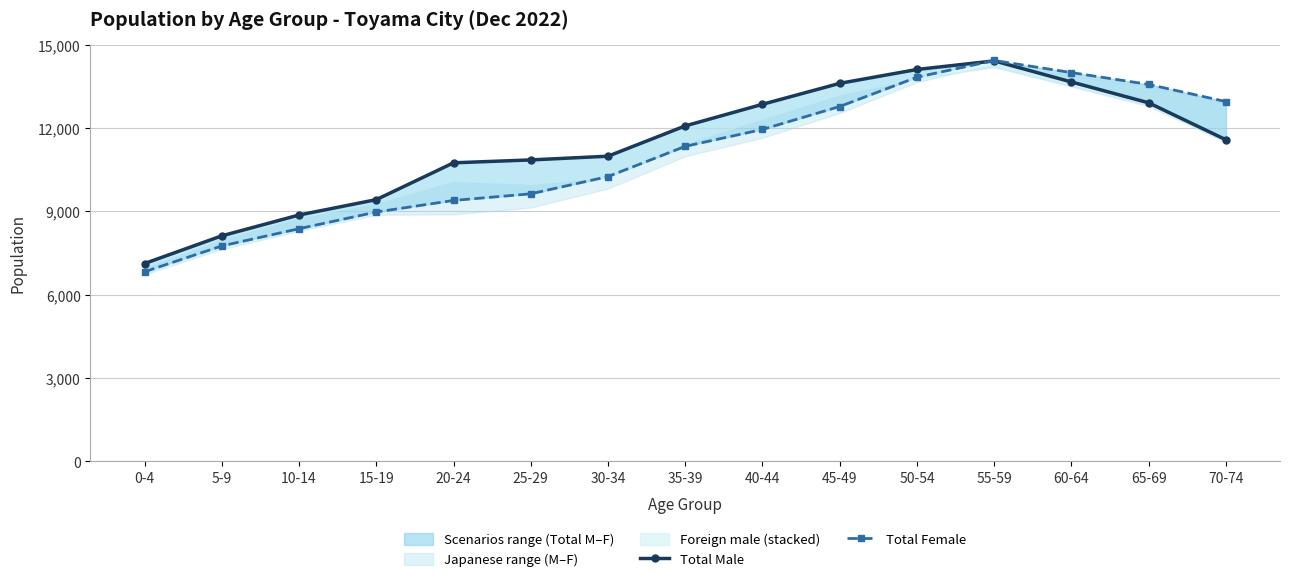

At which label is Total Male closest to 10772?

20-24